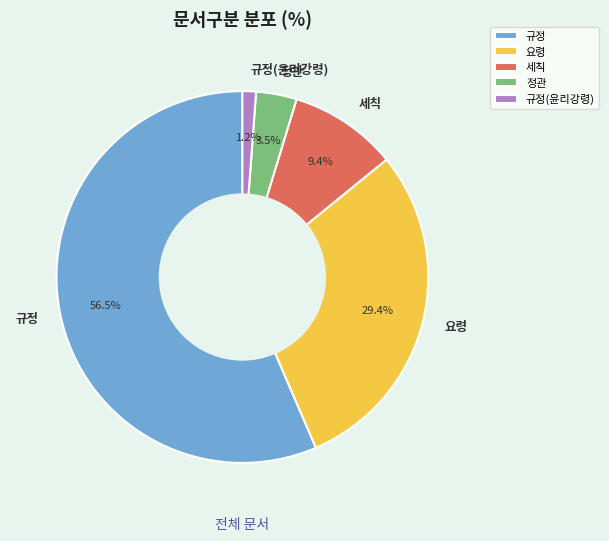

How many slices are in this pie chart?

5